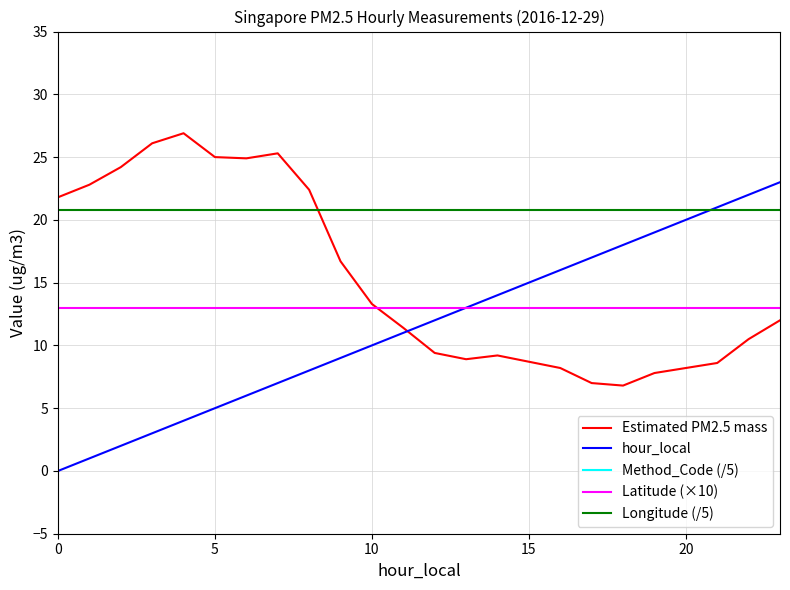

The value of hour_local at 8 is 11.0. True or false?

False